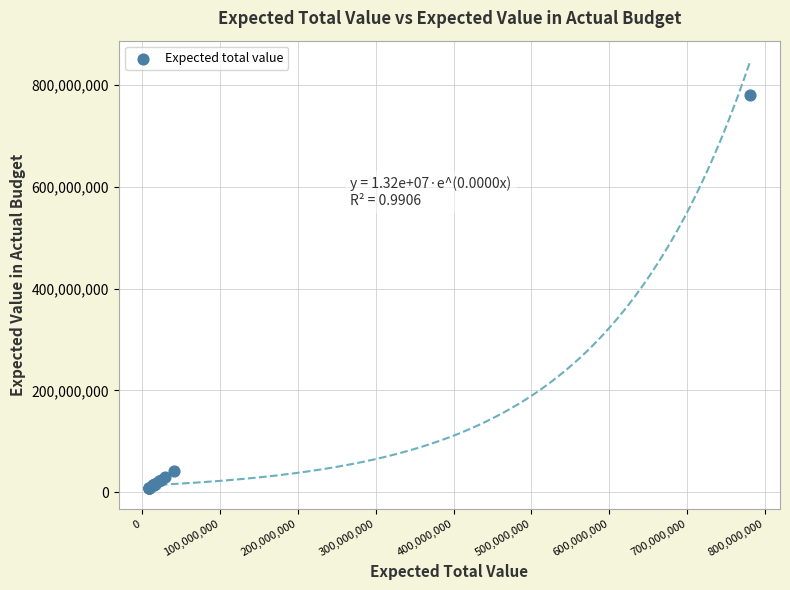

What Y value in the scatter plot is closest to 394600598?

41127880